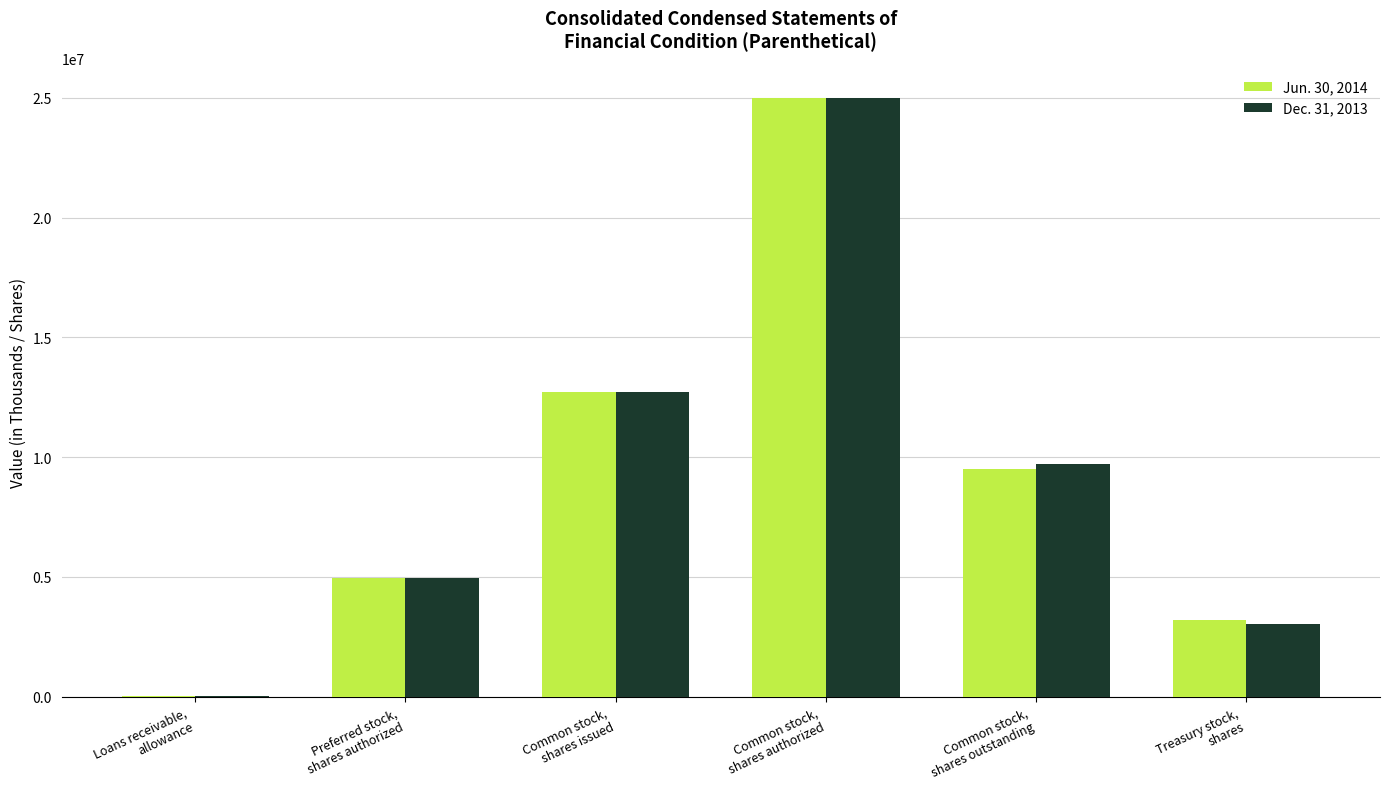

Count the number of data series in this chart.

2